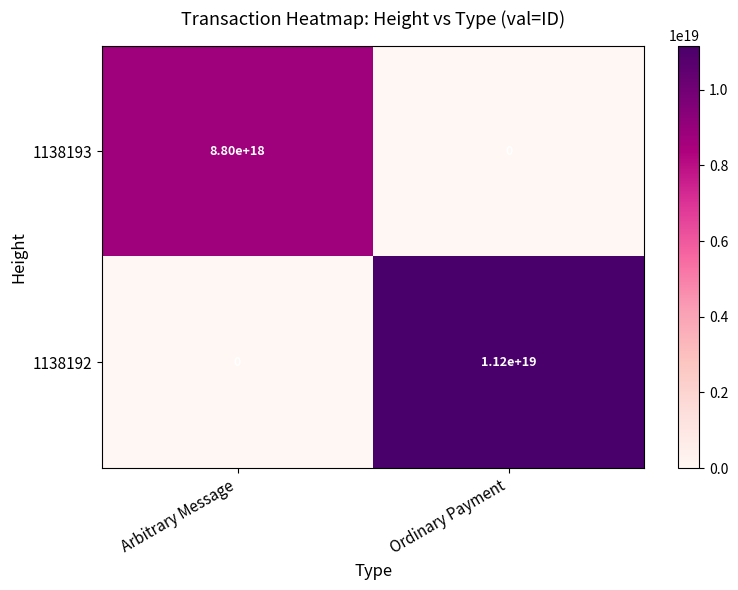

At which category is the sum across all series the highest?

Ordinary Payment